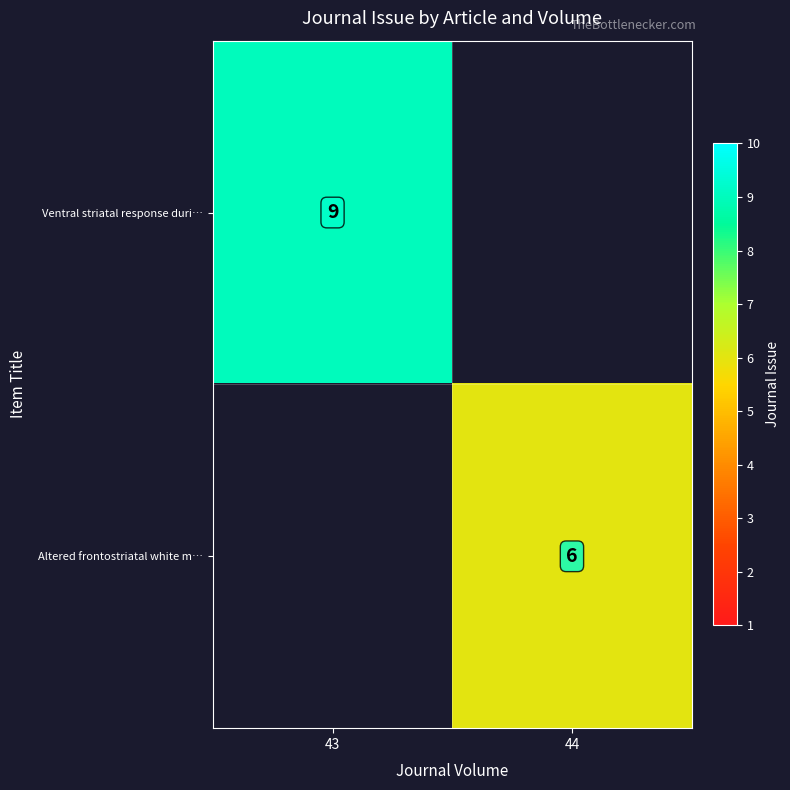

What is the smallest value displayed?

6.0